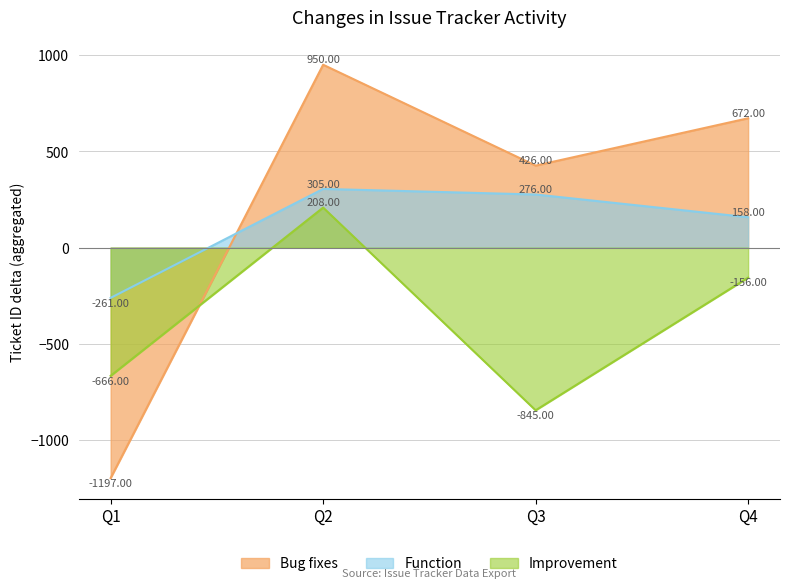

Between 2013 and 2018-06, which series saw the biggest shift?

Bug fixes